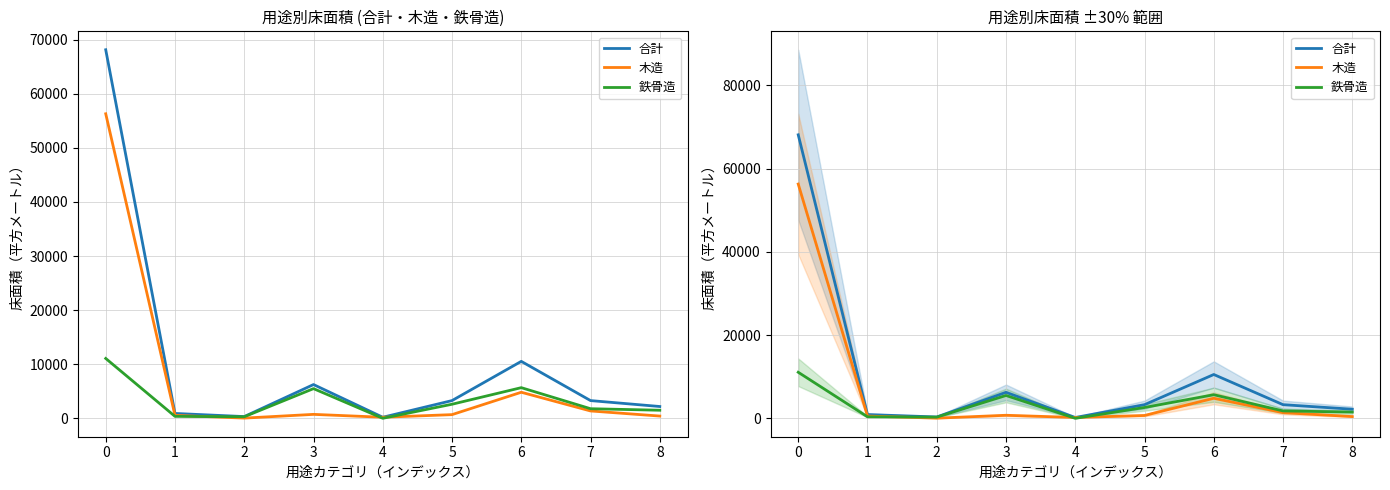

How many times do 木造 and 鉄骨造 cross each other?

3